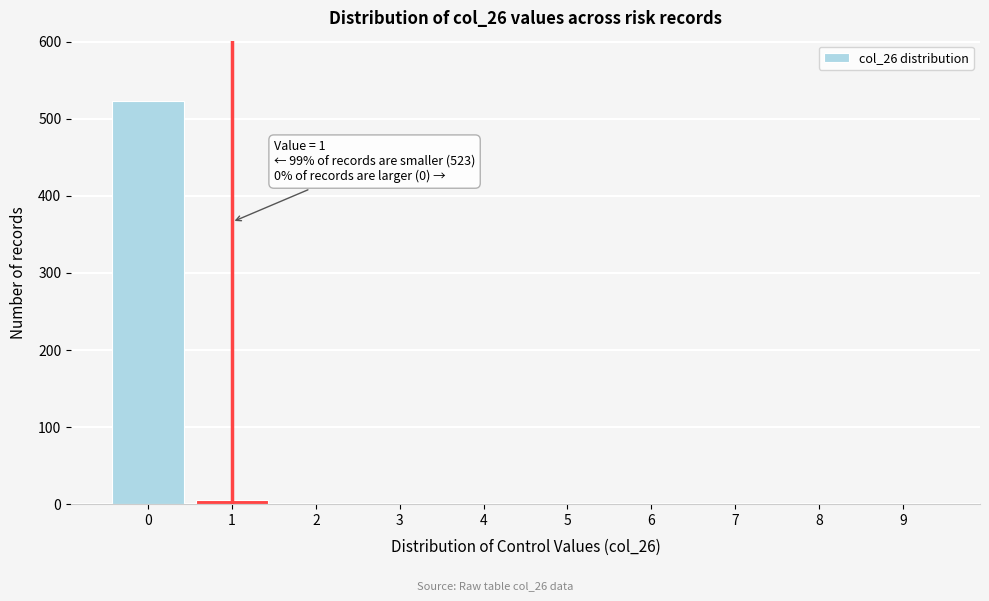

Reading left to right, extract all data points from this chart.

0=523	1=6	2=0	3=0	4=0	5=0	6=0	7=0	8=0	9=0